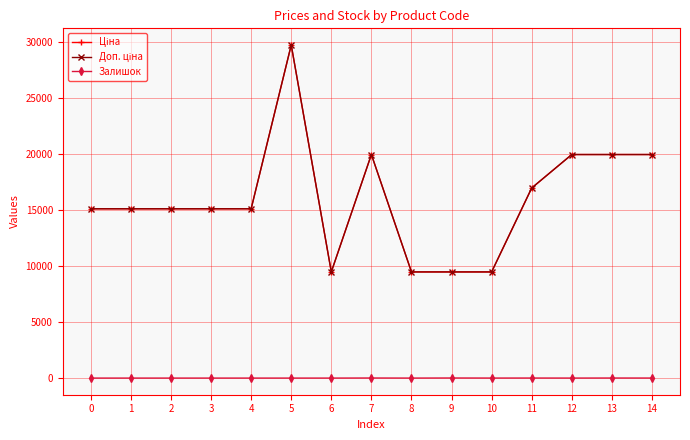

Does the chart have visible grid lines?

Yes